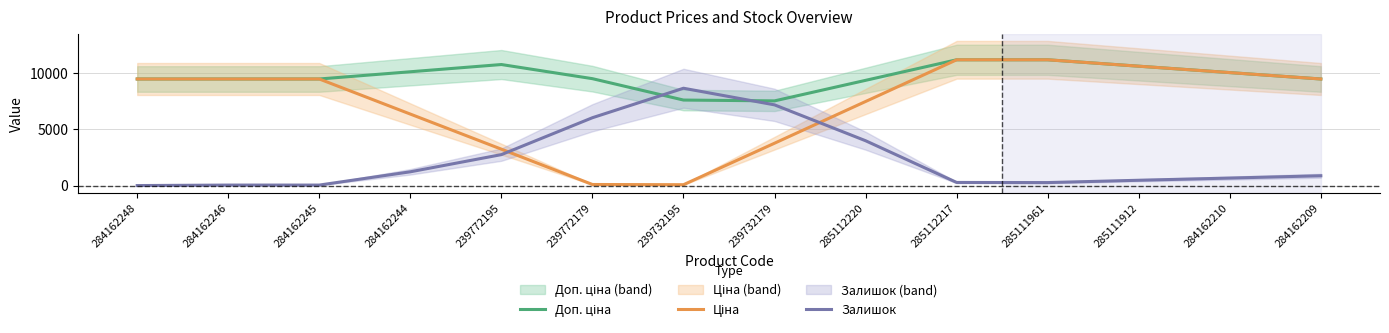

The Доп. ціна series shows 16275.6 at 285111961. True or false?

False